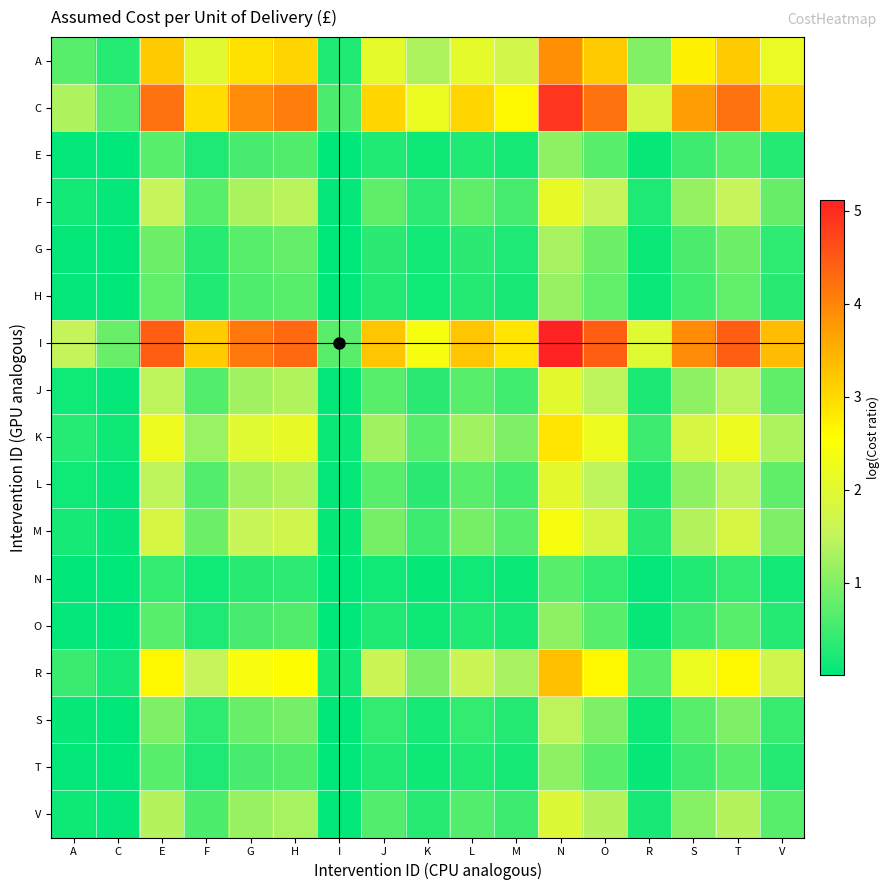

How many data points does each series have?

17